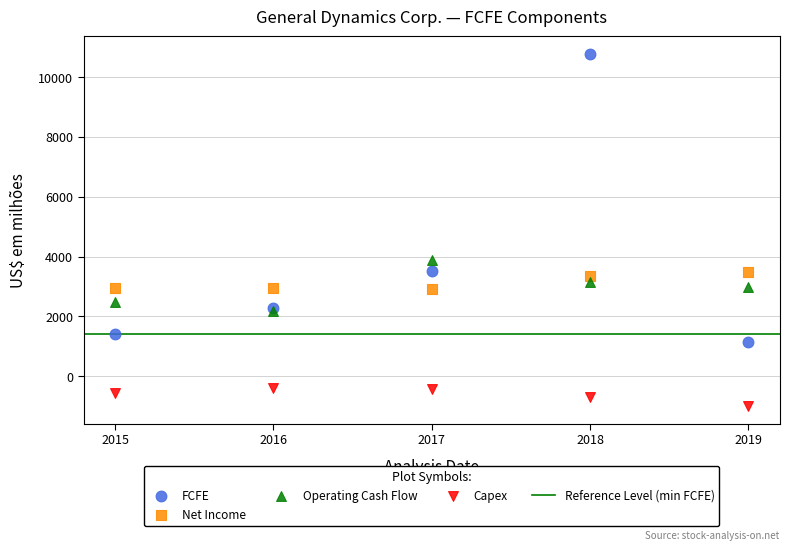

Across all series, what Y value is closest to 4891?

3879